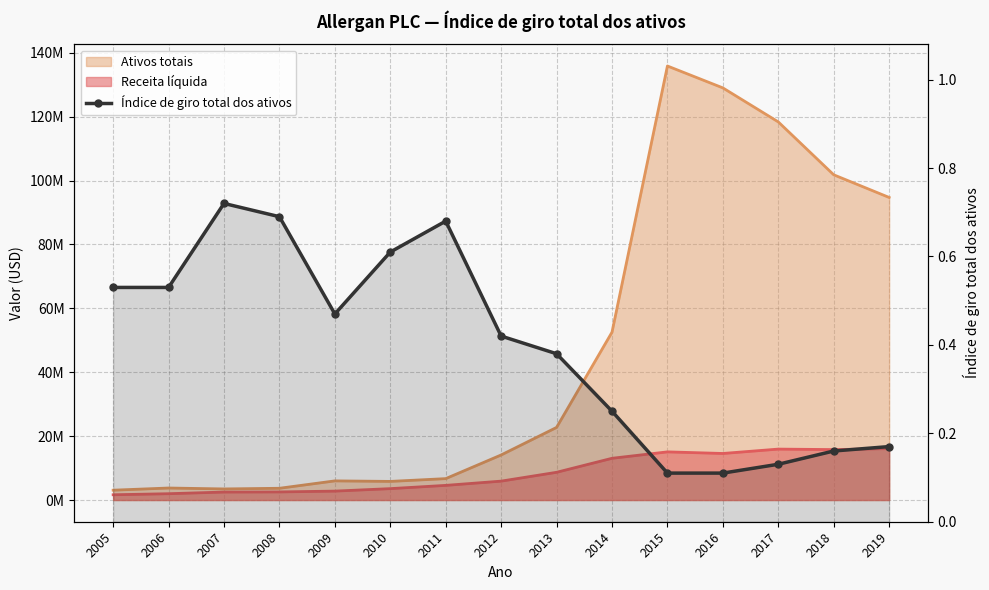

At which category does the data reach its first local valley?

2009